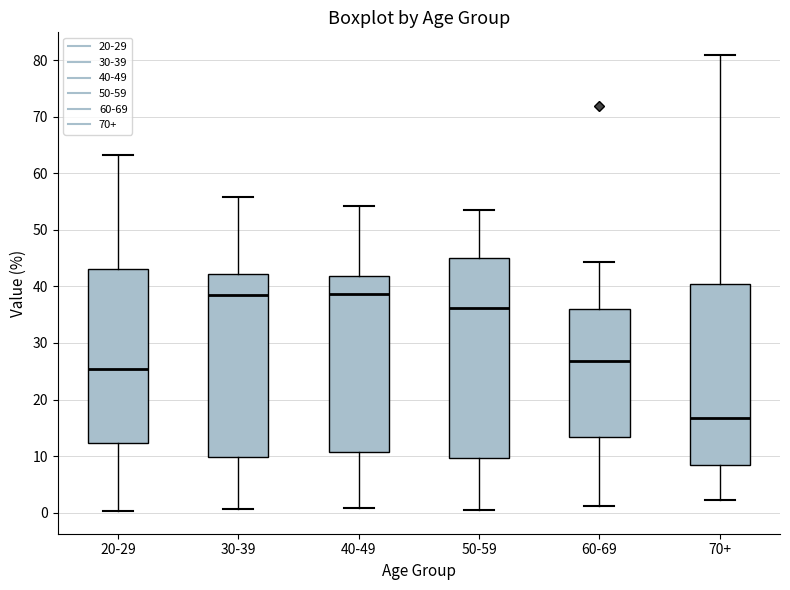

Reading left to right, read every box against the y-axis: the position of its median line, the range the box covers, and the ends of its whiskers. The values are not printed on the chart, so give them approximately, as read against the axis.

20-29: median 25, box 12 to 43, whiskers 0 to 63
30-39: median 38, box 10 to 42, whiskers 1 to 56
40-49: median 39, box 11 to 42, whiskers 1 to 54
50-59: median 36, box 10 to 45, whiskers 1 to 54
60-69: median 27, box 13 to 36, whiskers 1 to 44
70+: median 17, box 8 to 40, whiskers 2 to 81